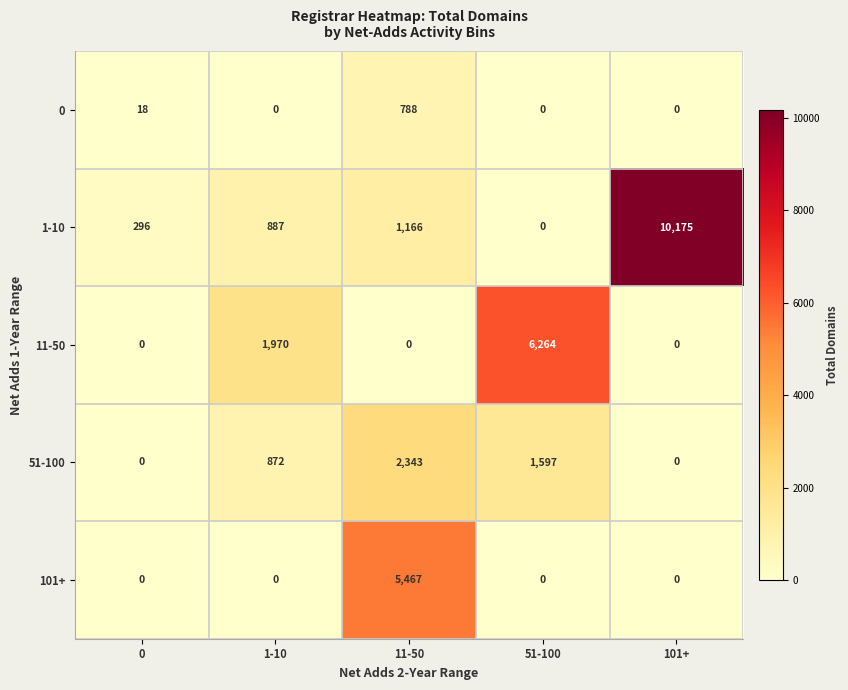

Reading left to right, transcribe all the data shown in this chart.

0: 0=18	1-10=0	11-50=788	51-100=0	101+=0
1-10: 0=296	1-10=887	11-50=1166	51-100=0	101+=10175
11-50: 0=0	1-10=1970	11-50=0	51-100=6264	101+=0
51-100: 0=0	1-10=872	11-50=2343	51-100=1597	101+=0
101+: 0=0	1-10=0	11-50=5467	51-100=0	101+=0